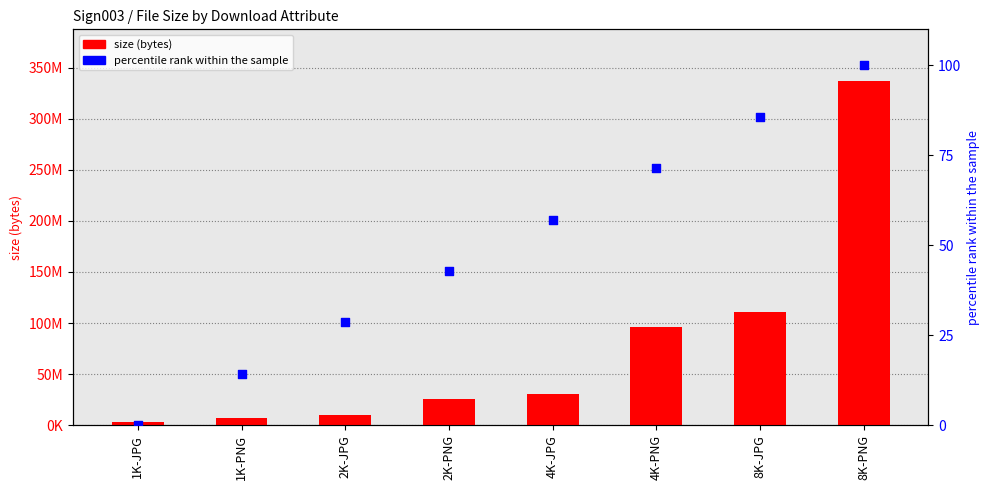

What is the total value across all series at 1K-JPG?

3433007.0